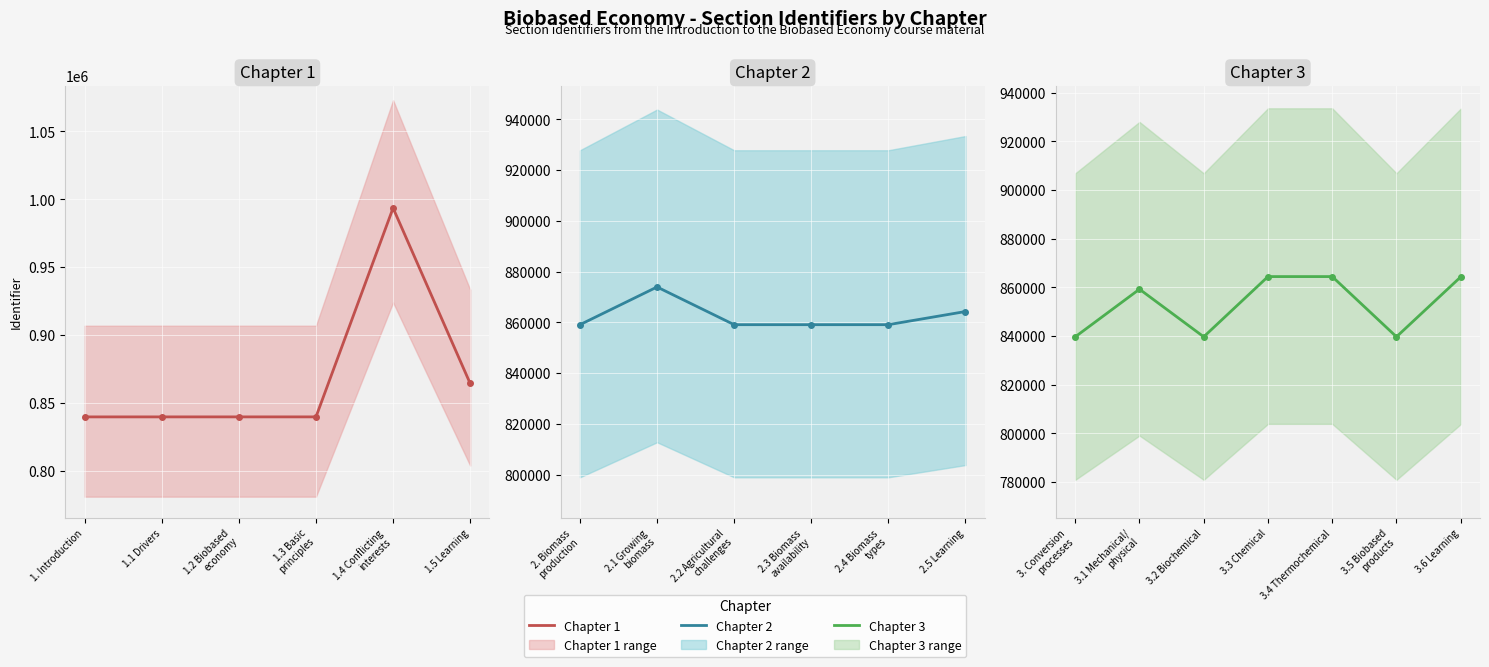

Reading left to right, extract all data points from this chart.

839667	839675	839679	839681	993563	864293	859115	873972	859117	859118	859120	864300	839668	859249	839683	864427	864428	839684	864301